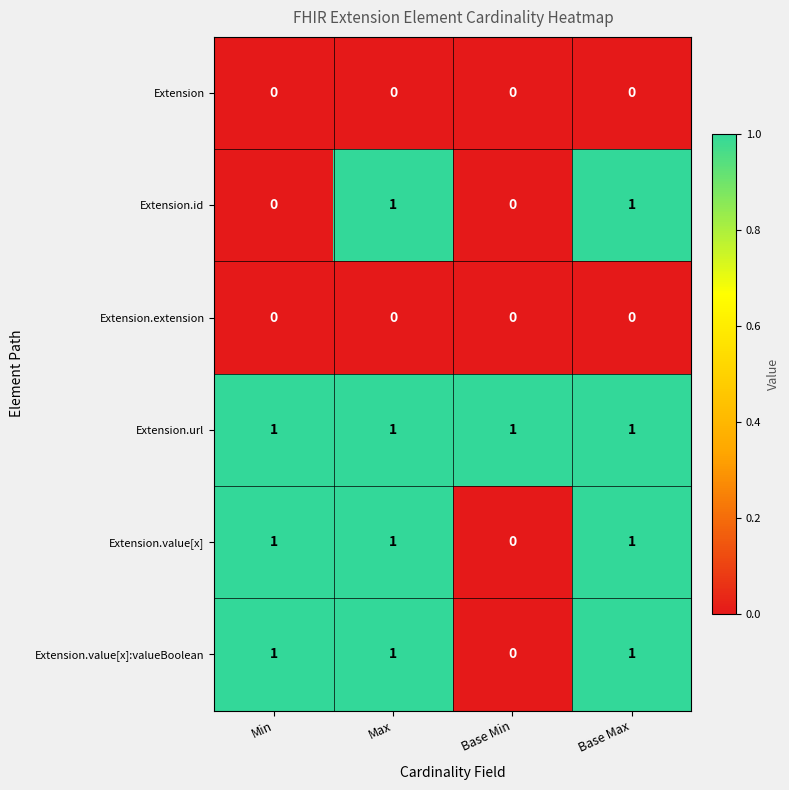

At how many categories does at least one series exceed 0?

4